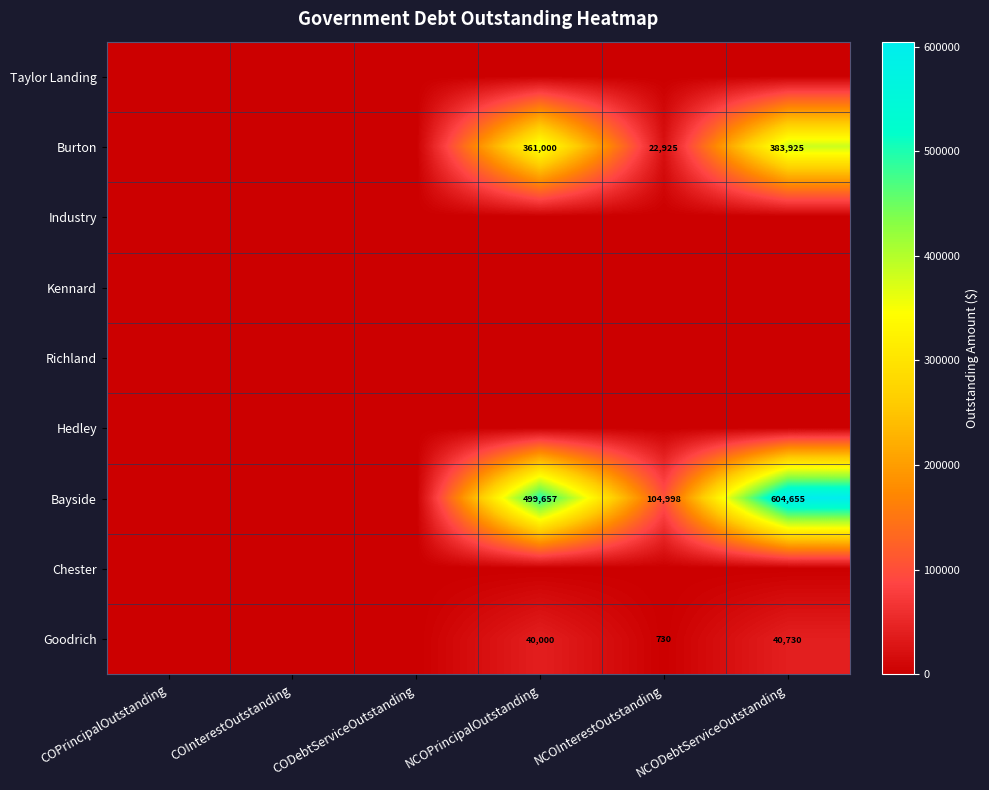

True or false: Bayside has a value of 499657 at NCOPrincipalOutstanding.

True